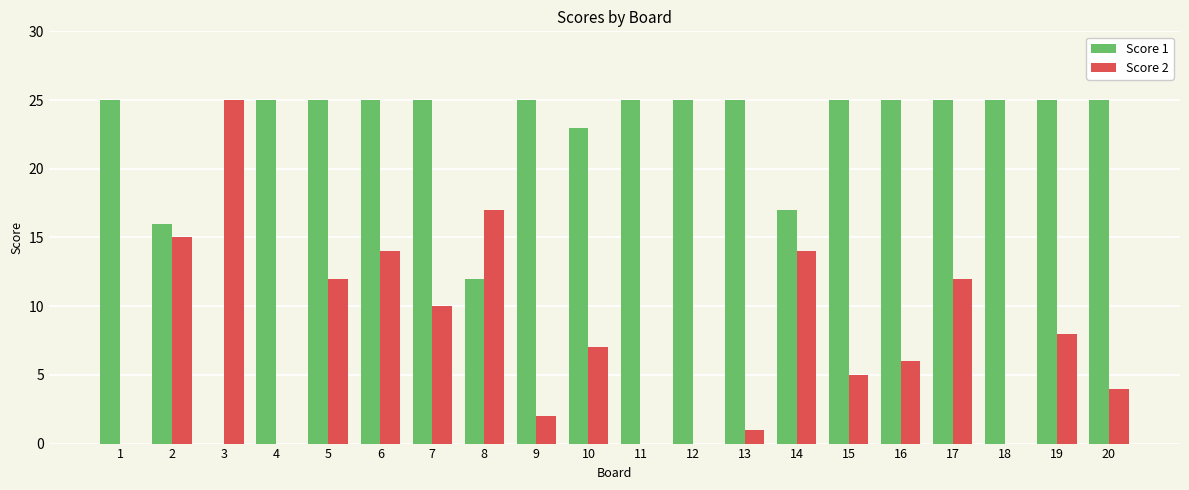

What is the sum of the Score 2 values at 17 and 7?

22